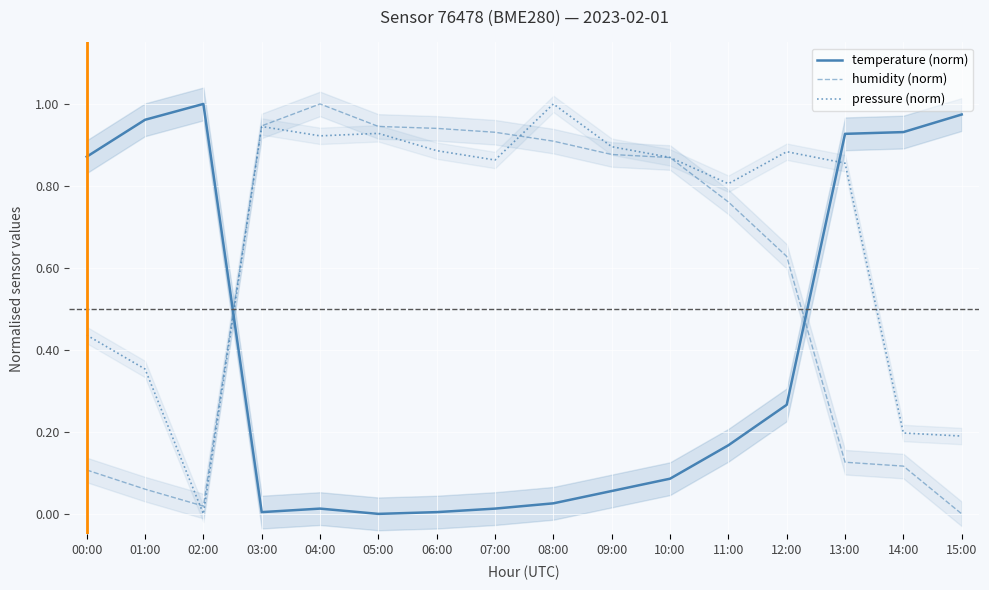

Rank the series by their average value, from lowest to highest.

temperature (norm), humidity (norm), pressure (norm)